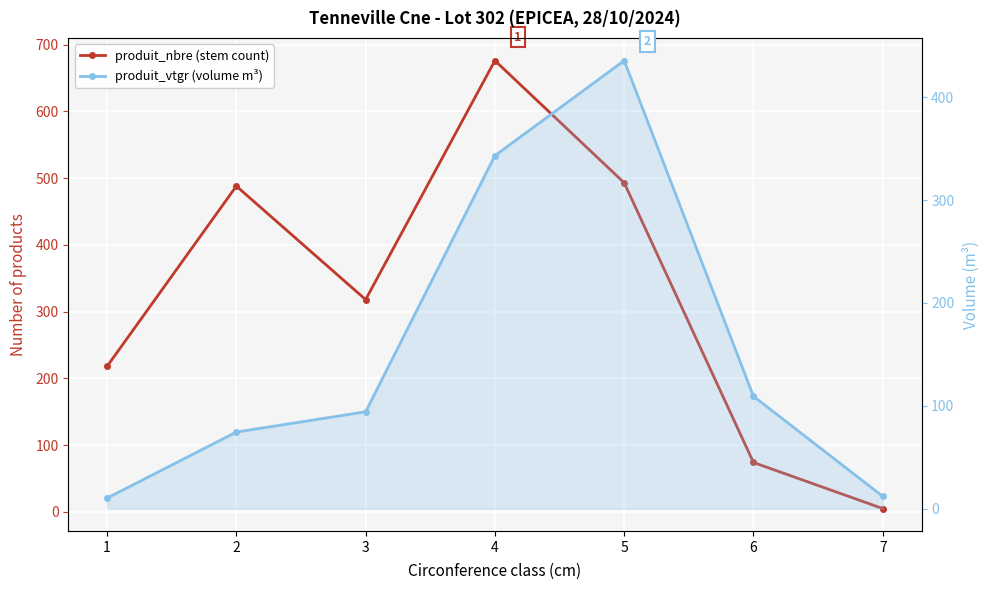

At which label is produit_nbre (stem count) closest to 340?

3